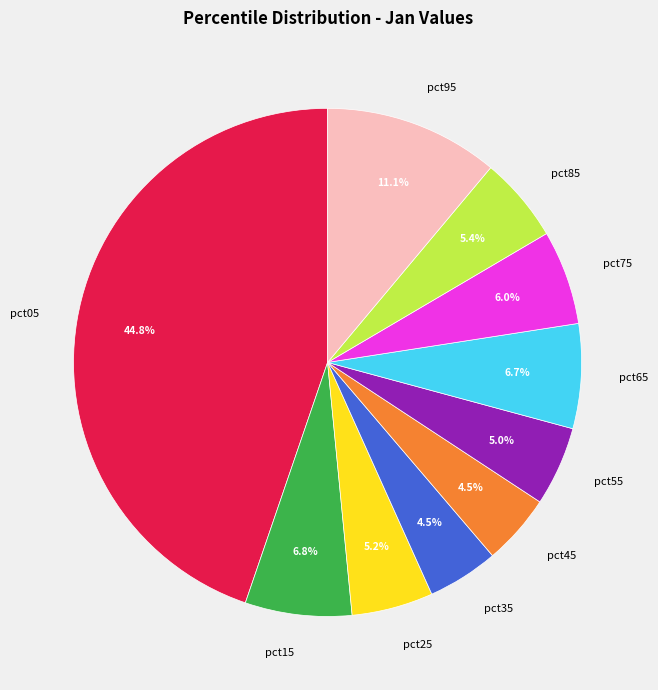

What is the total percentage of pct35 and pct15?

11.3%